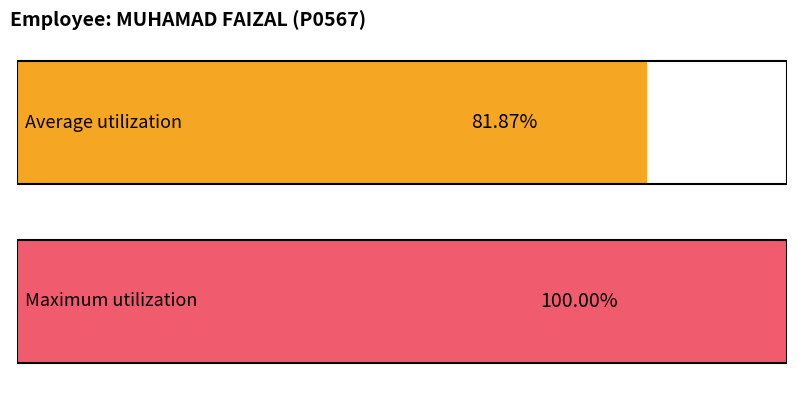

How many bars are there in each group?

2